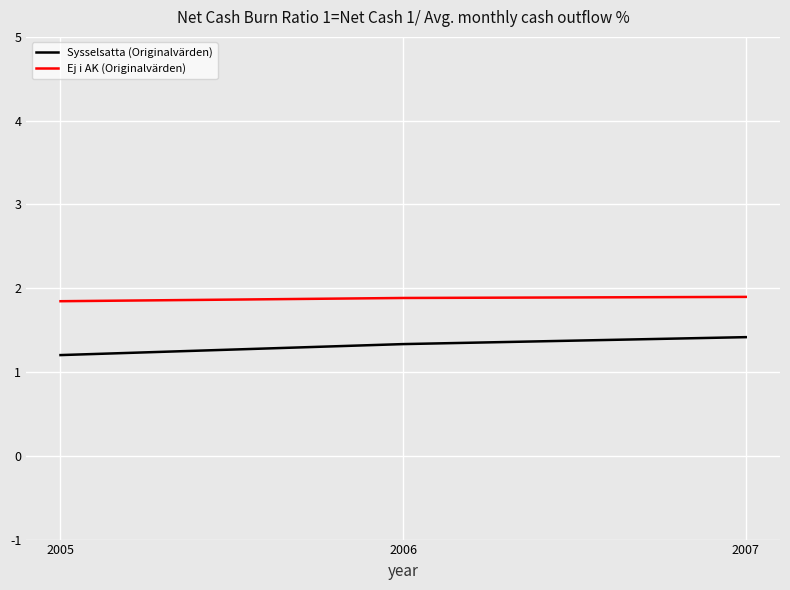

What is the total value across all series at 2007?

3.3